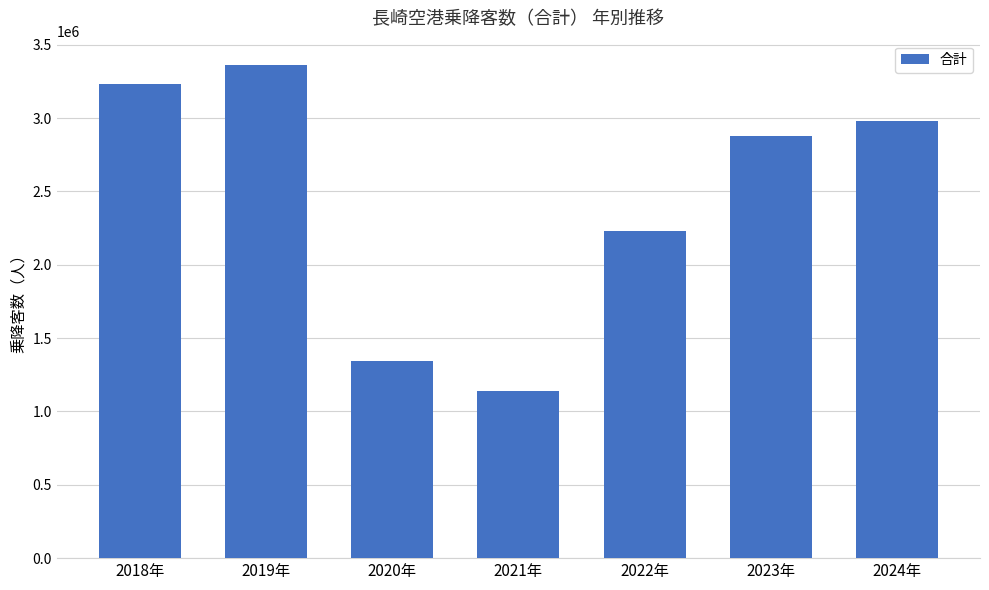

Read the value at 2024年.

2981849